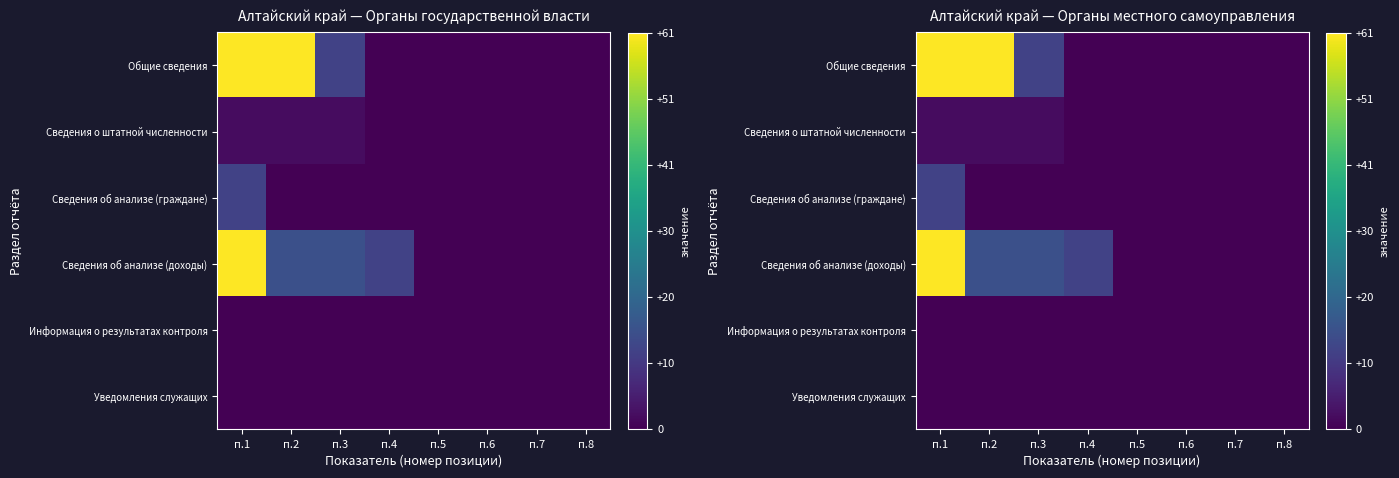

What is the difference between the second highest and minimum values in the Сведения об анализе (доходы) series?

15